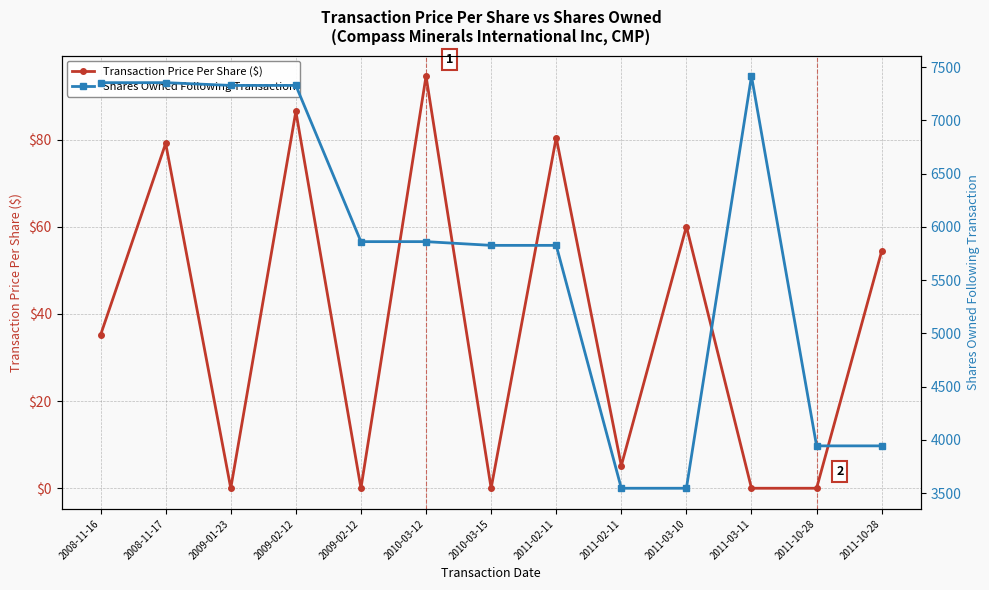

True or false: Transaction Price Per Share ($) has more than 0 points higher than both neighbors.

True